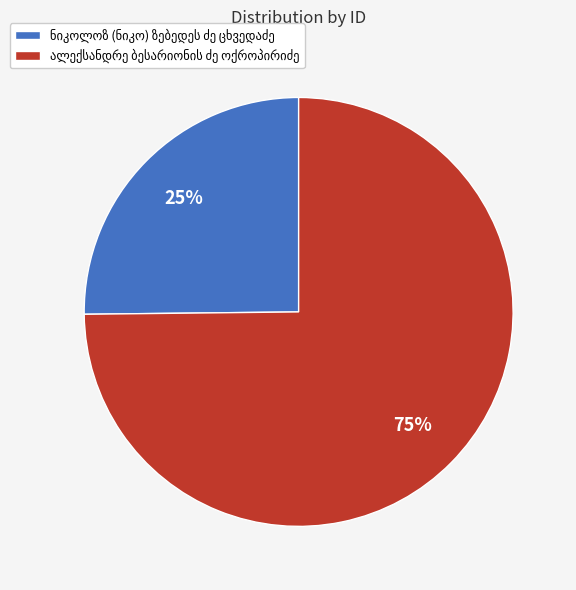

Does any single category account for the majority?

Yes